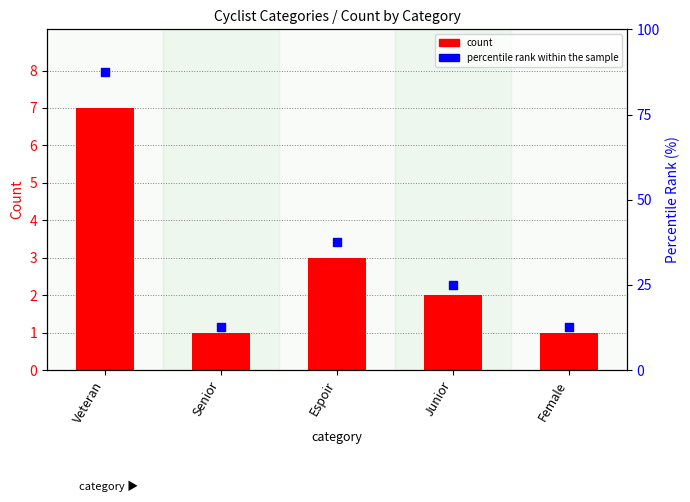

Which series has the widest spread of Y values?

percentile rank within the sample